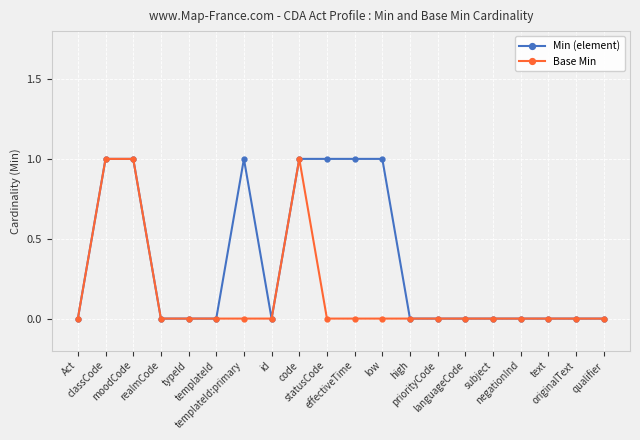

Which series has the largest total across all categories?

Min (element)